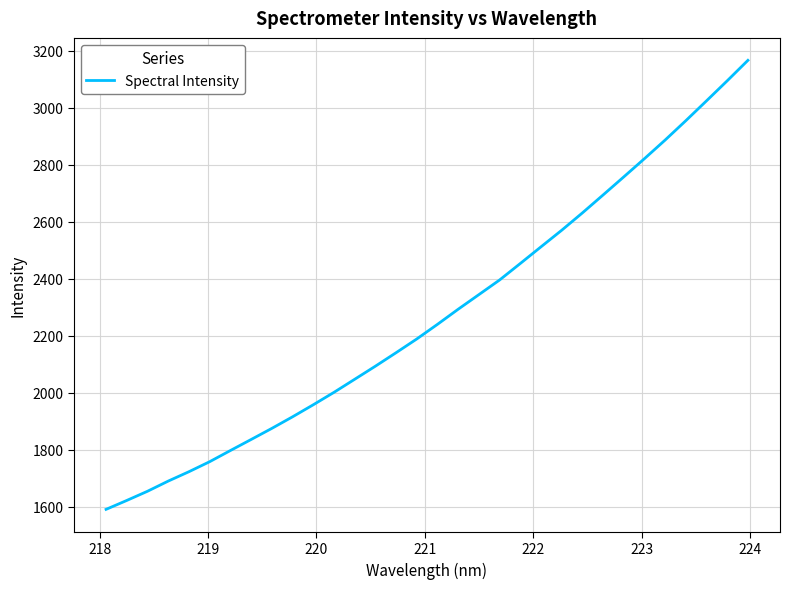

What is the maximum value shown in the chart?

3165.8